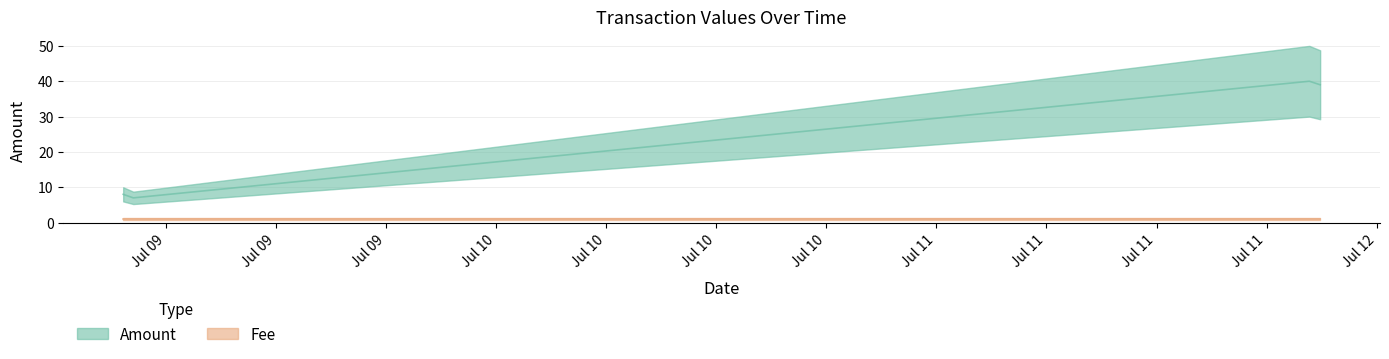

How many lines are shown in the chart?

1